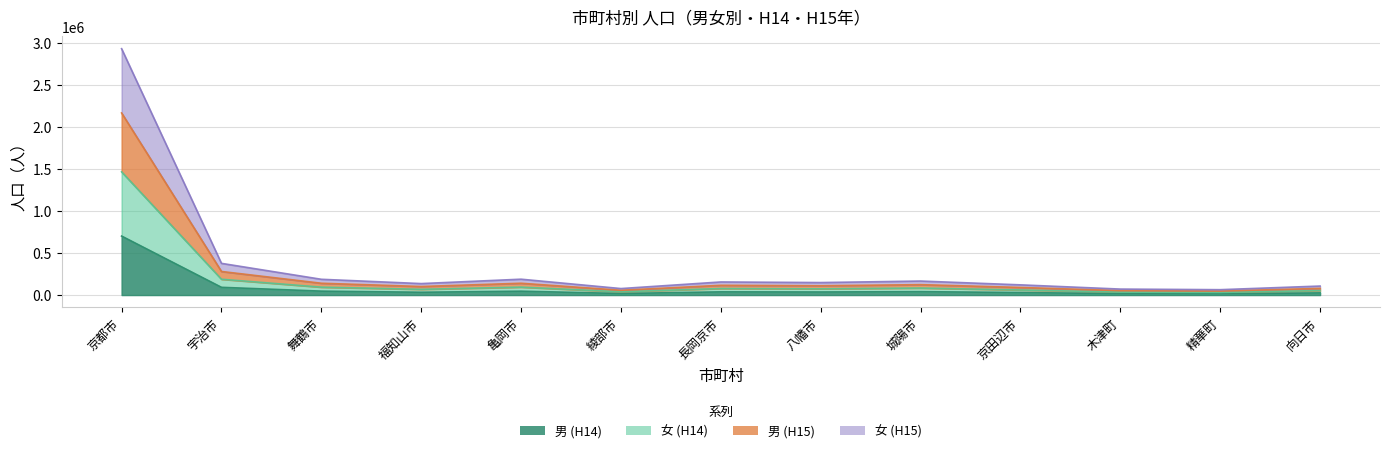

What is the lowest value of the 男 (H15) series?

47195